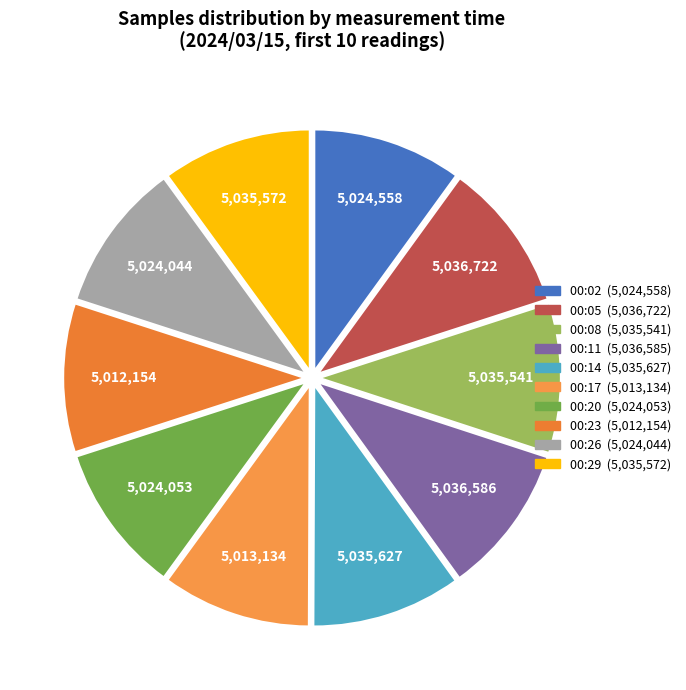

Count the number of slices in the pie.

10